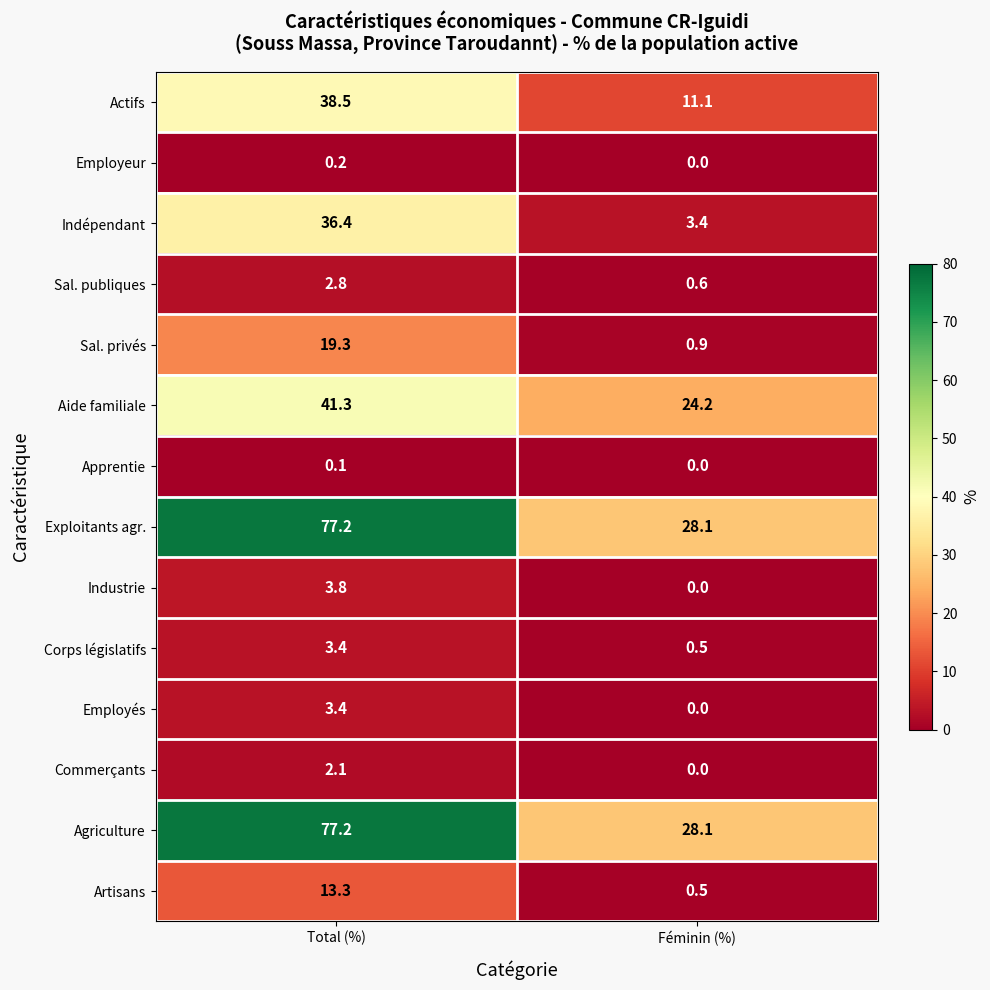

Reading right to left, what are all the values shown in this chart?

Actifs: Féminin (%)=11.1	Total (%)=38.5
Employeur: Féminin (%)=0.0	Total (%)=0.2
Indépendant: Féminin (%)=3.4	Total (%)=36.4
Sal. publiques: Féminin (%)=0.6	Total (%)=2.8
Sal. privés: Féminin (%)=0.9	Total (%)=19.3
Aide familiale: Féminin (%)=24.2	Total (%)=41.3
Apprentie: Féminin (%)=0.0	Total (%)=0.1
Exploitants agr.: Féminin (%)=28.1	Total (%)=77.2
Industrie: Féminin (%)=0.0	Total (%)=3.8
Corps législatifs: Féminin (%)=0.5	Total (%)=3.4
Employés: Féminin (%)=0.0	Total (%)=3.4
Commerçants: Féminin (%)=0.0	Total (%)=2.1
Agriculture: Féminin (%)=28.1	Total (%)=77.2
Artisans: Féminin (%)=0.5	Total (%)=13.3